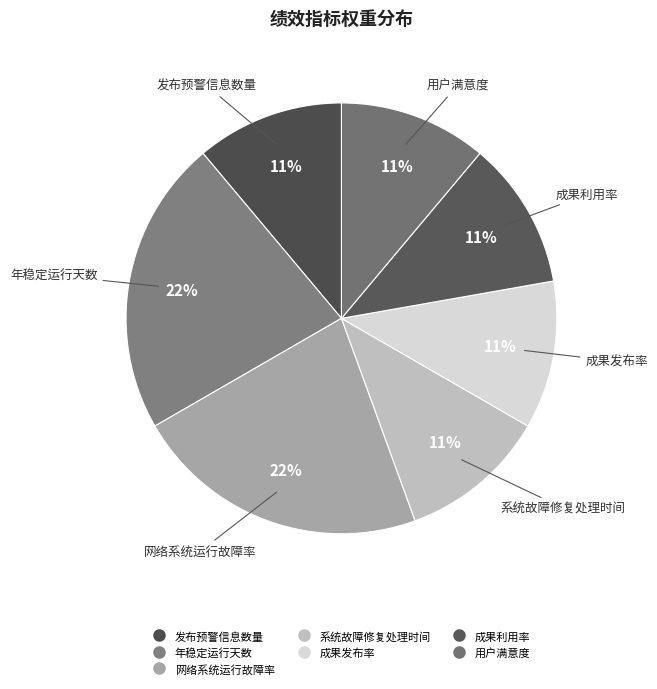

Is the sum of 发布预警信息数量 and 成果利用率 greater than half?

No